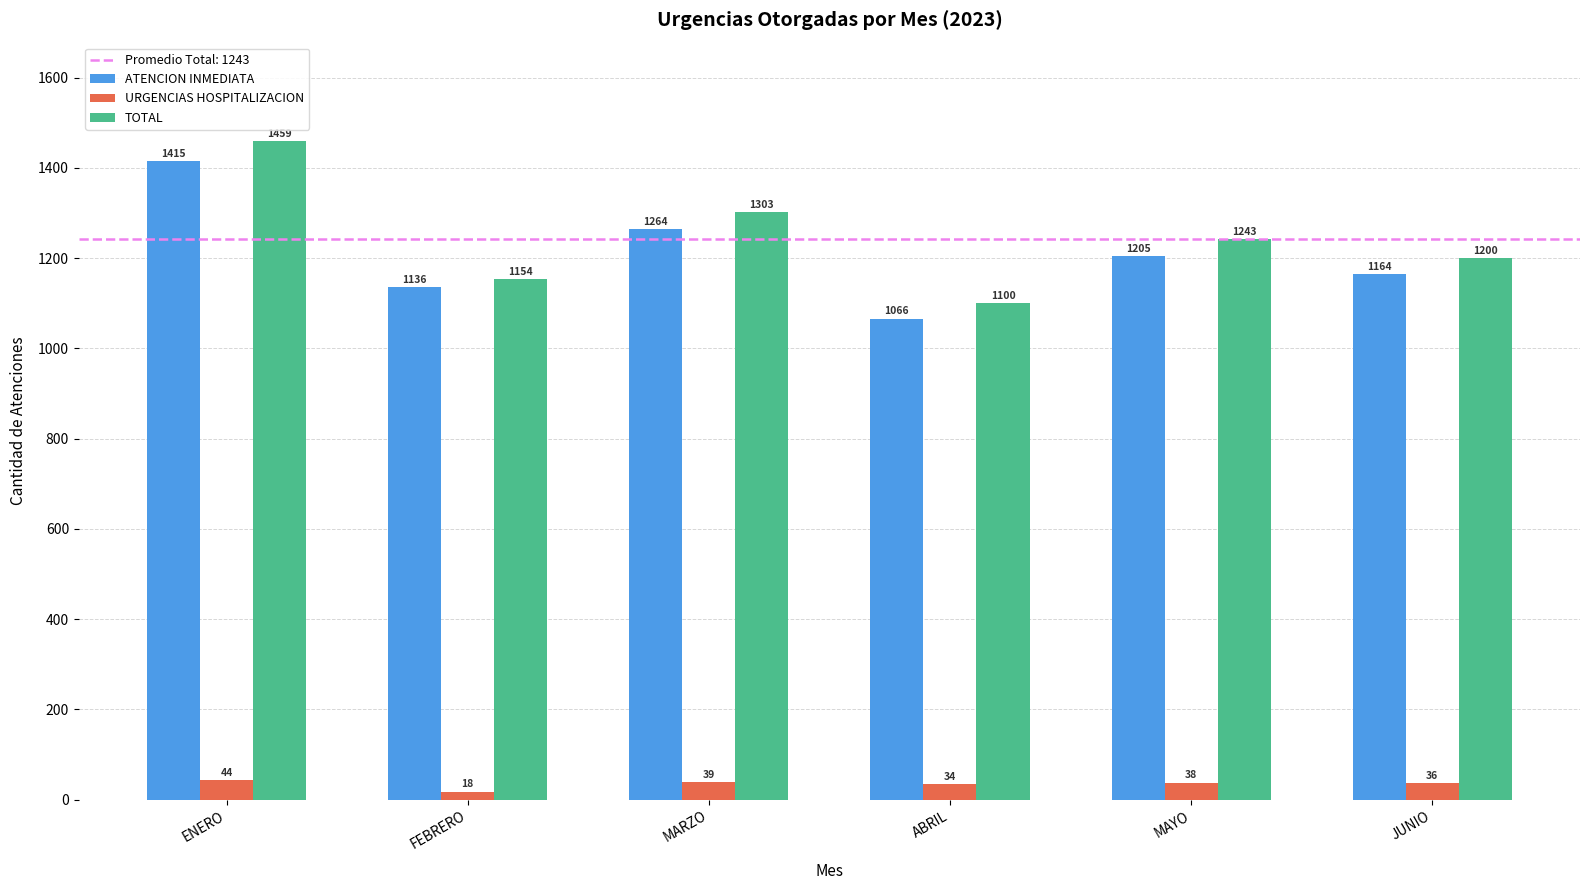

What is the greatest value displayed?

1459